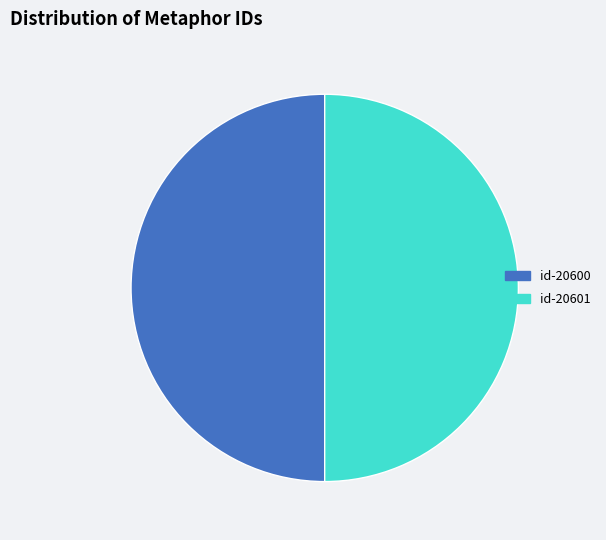

Combined, do id-20600 and id-20601 account for over 50%?

Yes